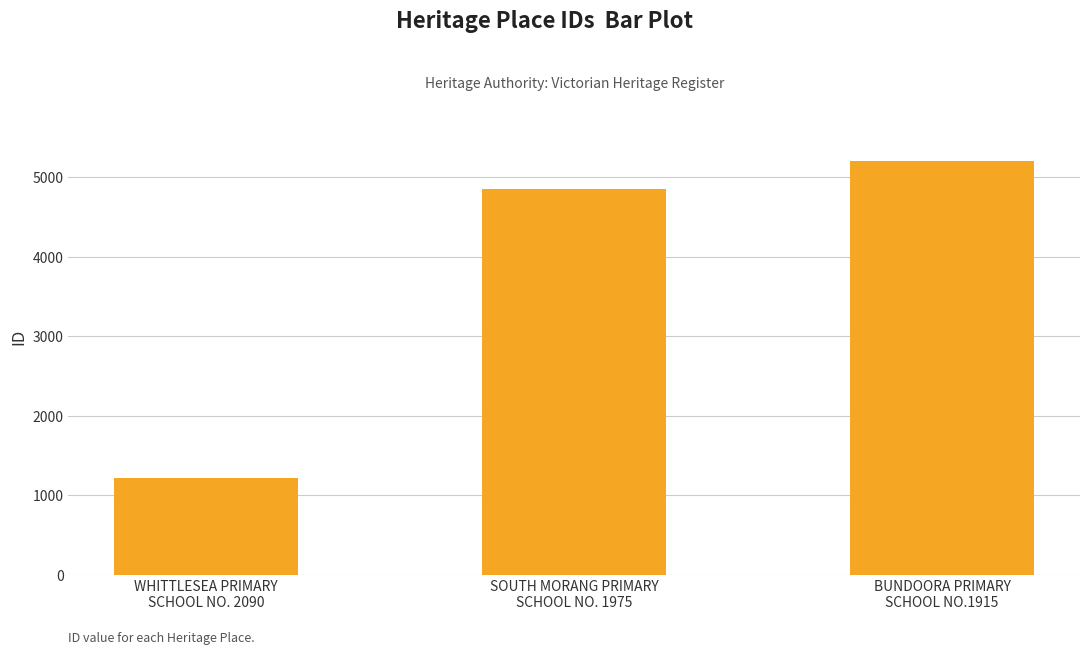

List the labels in order of value, smallest first.

WHITTLESEA PRIMARY
SCHOOL NO. 2090, SOUTH MORANG PRIMARY
SCHOOL NO. 1975, BUNDOORA PRIMARY
SCHOOL NO.1915